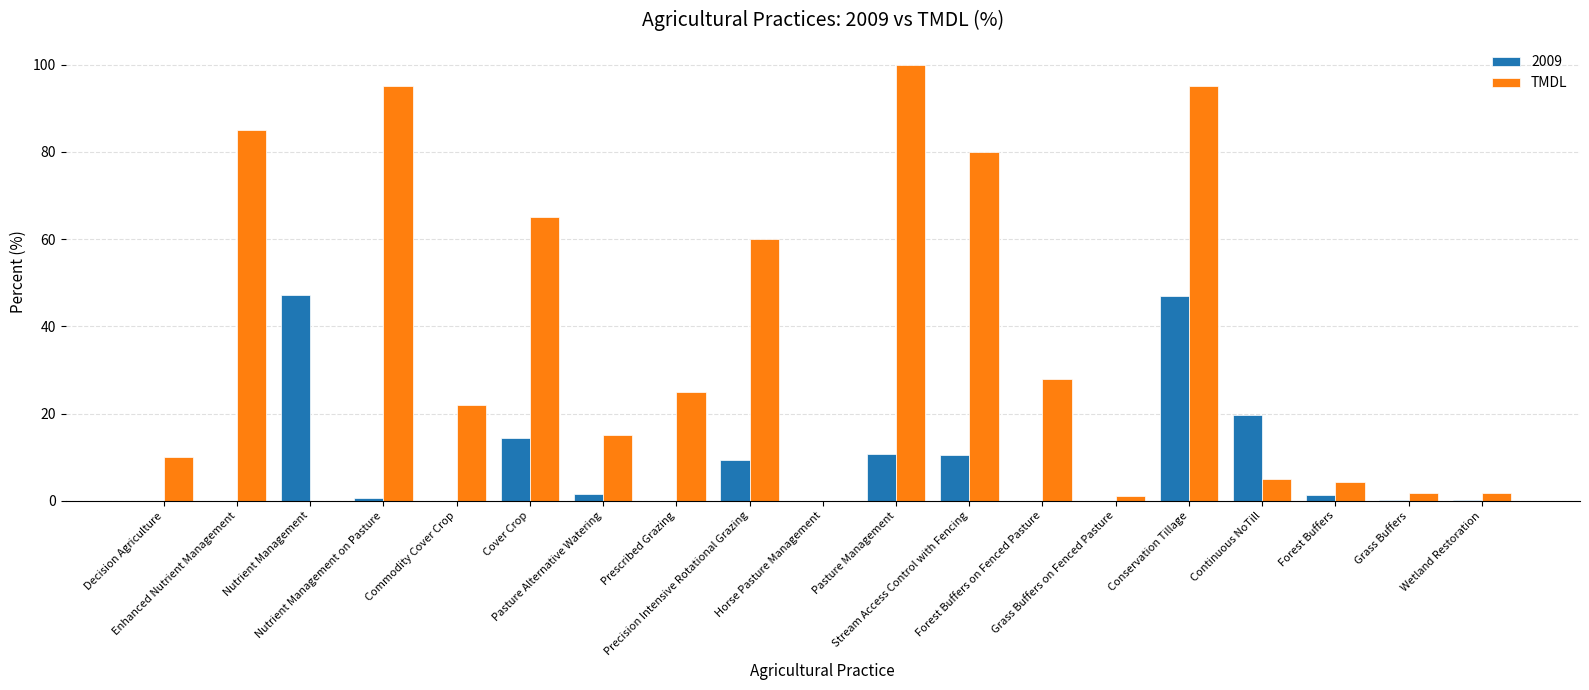

Which series has the largest total across all categories?

TMDL